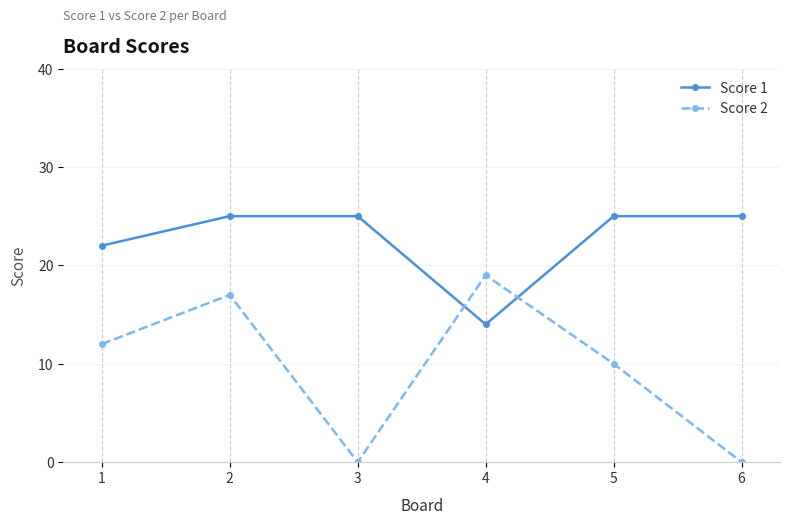

What is the value of the Score 2 point at the 5th from the left?

10